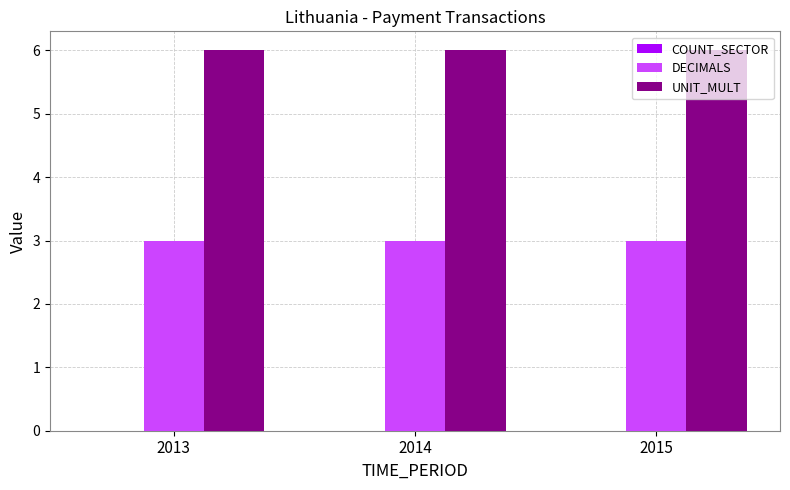

Which series has the largest total across all categories?

UNIT_MULT